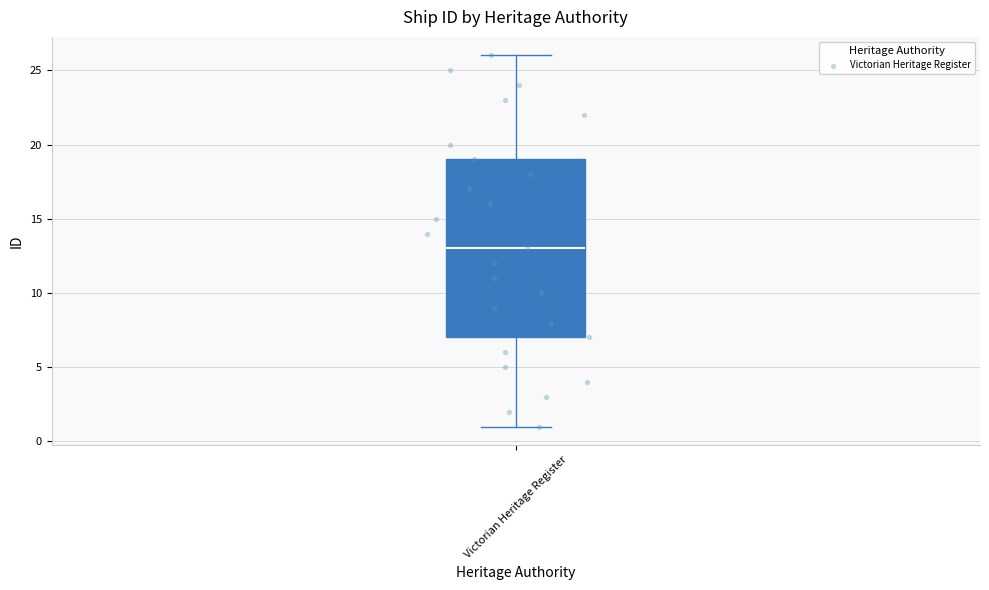

Read this box plot against the y-axis: the position of the median line, the range covered by the box, and the ends of both whiskers. The values are not printed on the chart, so give them approximately, as read against the axis.

median 13, box 7 to 19, whiskers 1 to 26